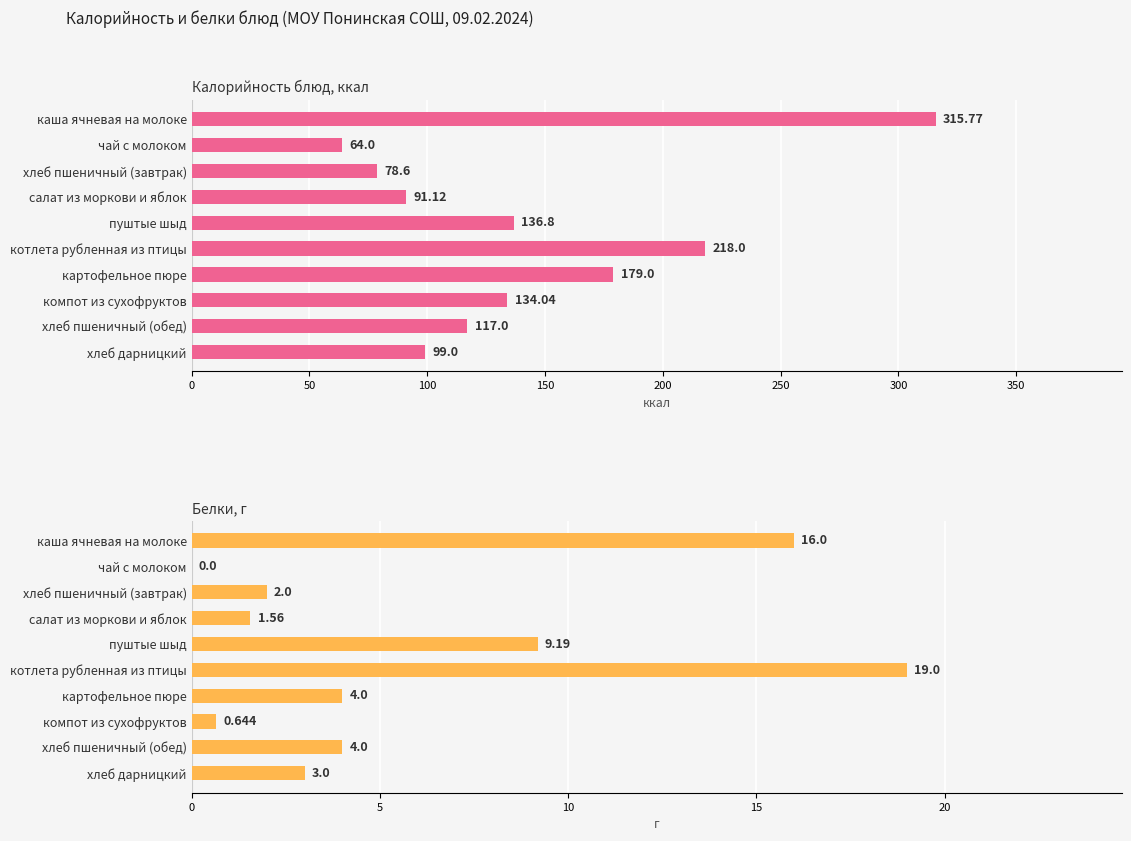

What is the average value of the Калорийность series?

143.3